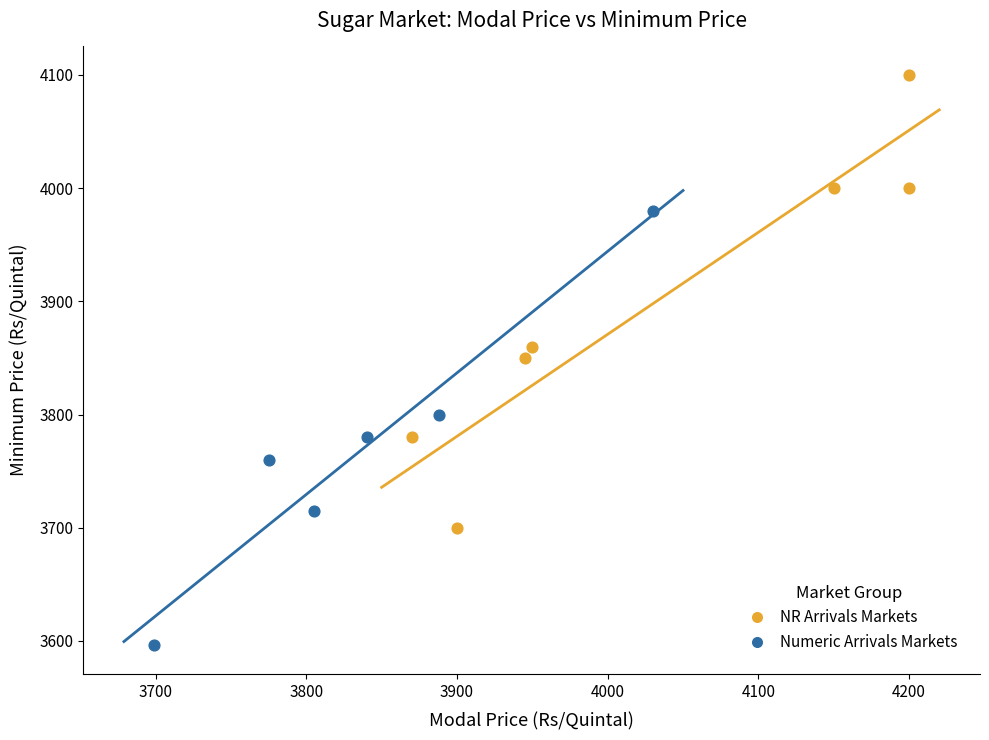

Which series contains the highest Y value?

NR Arrivals Markets